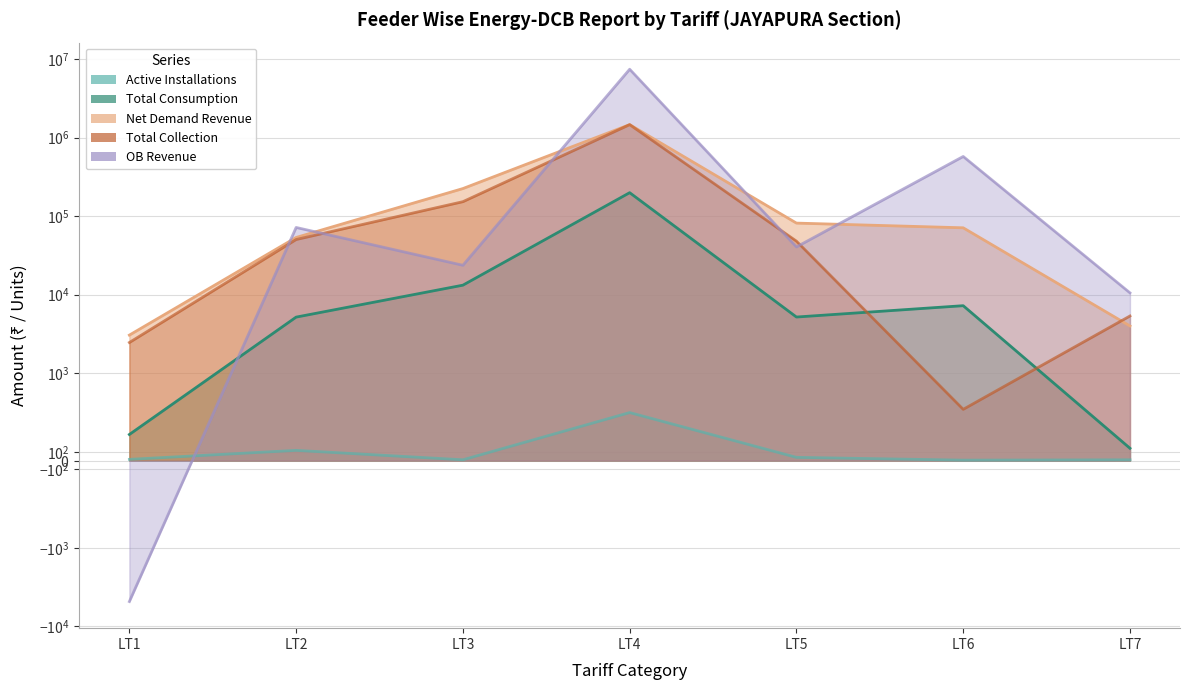

At LT4, list the series in order from smallest to largest.

Active Installations, Total Consumption, Net Demand Revenue, Total Collection, OB Revenue